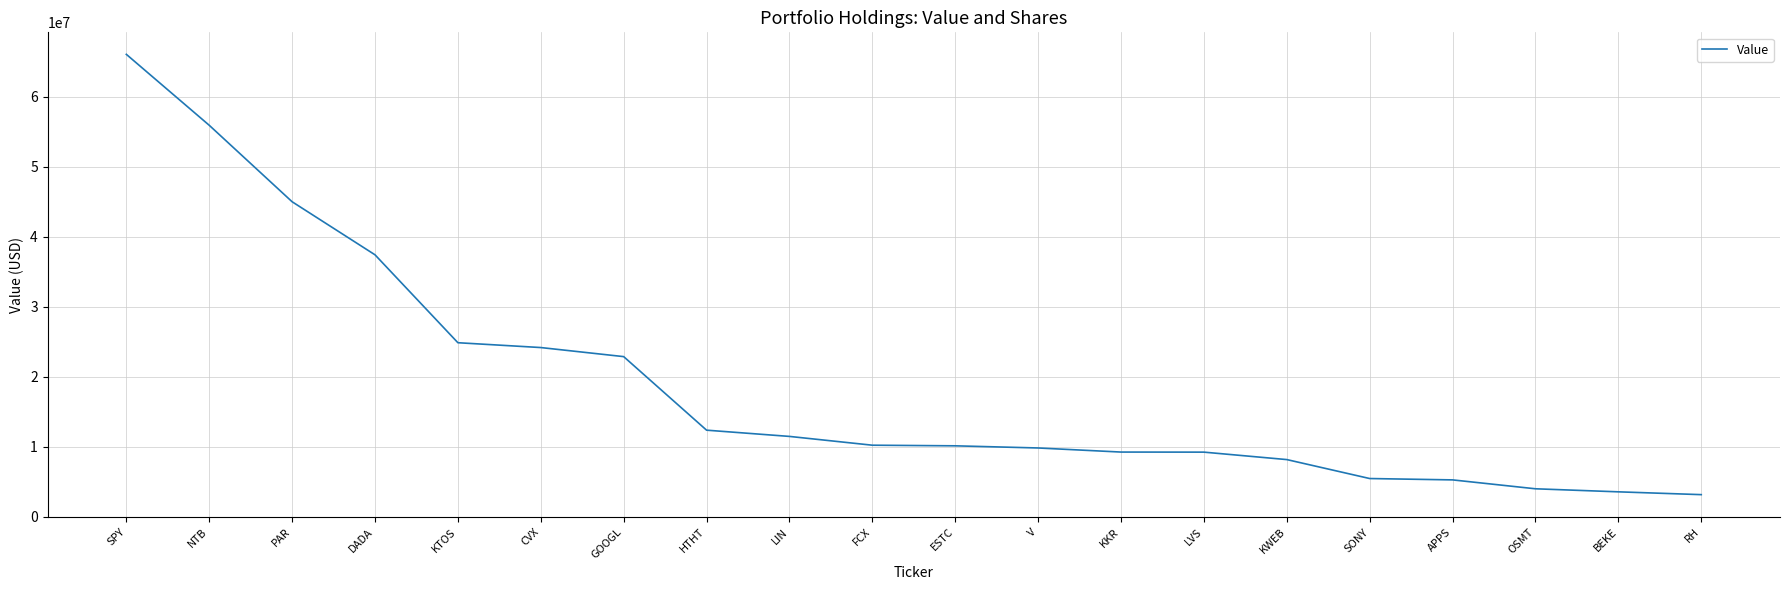

The chart shows a value of 5484000 at SONY. True or false?

True